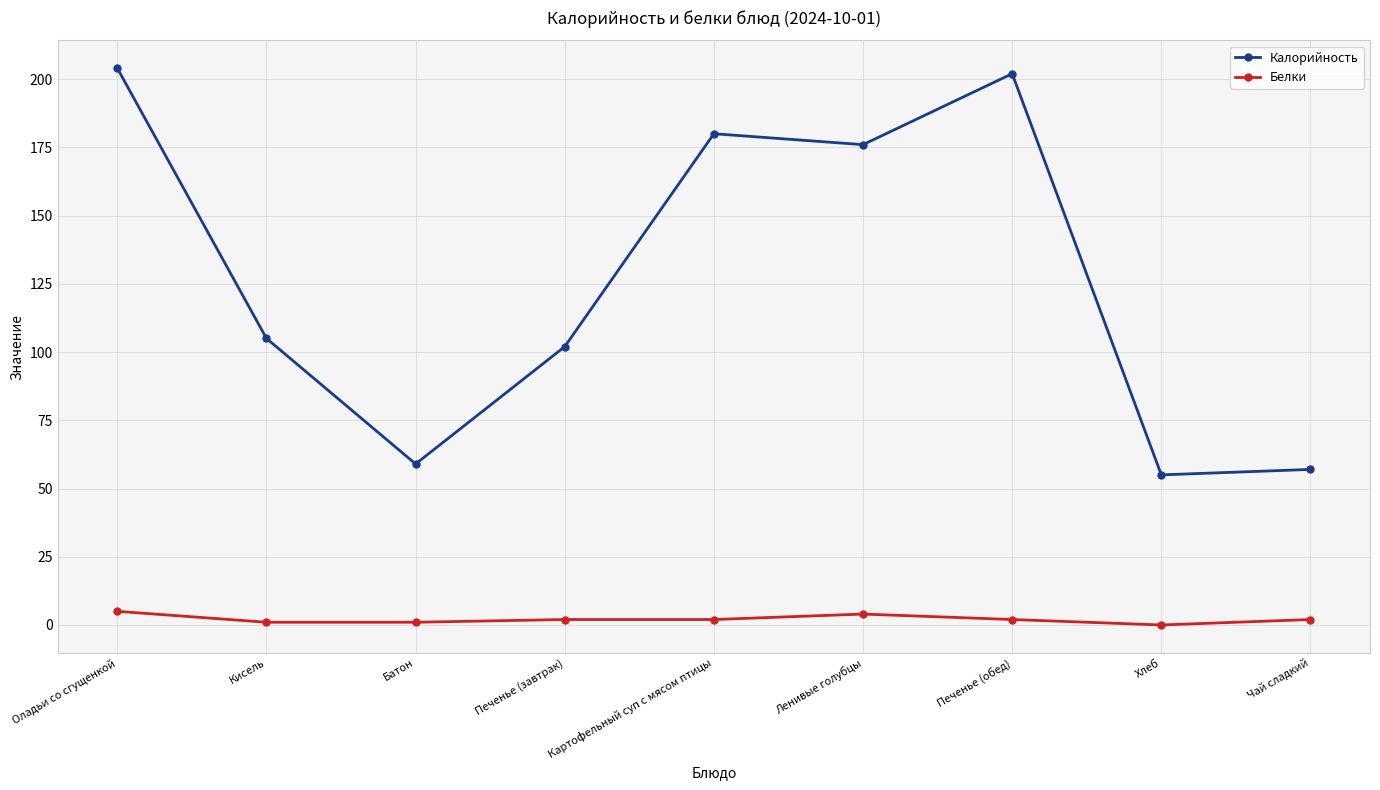

How many distinct data groups are displayed?

2